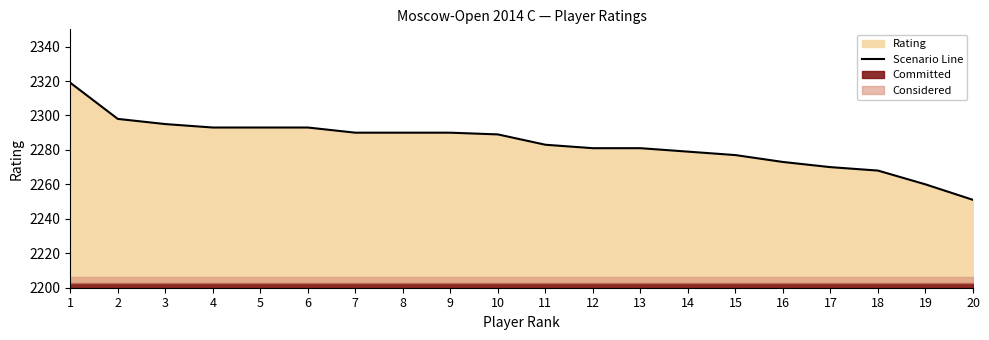

Reading left to right, what are all the values shown in this chart?

1=2319	2=2298	3=2295	4=2293	5=2293	6=2293	7=2290	8=2290	9=2290	10=2289	11=2283	12=2281	13=2281	14=2279	15=2277	16=2273	17=2270	18=2268	19=2260	20=2251